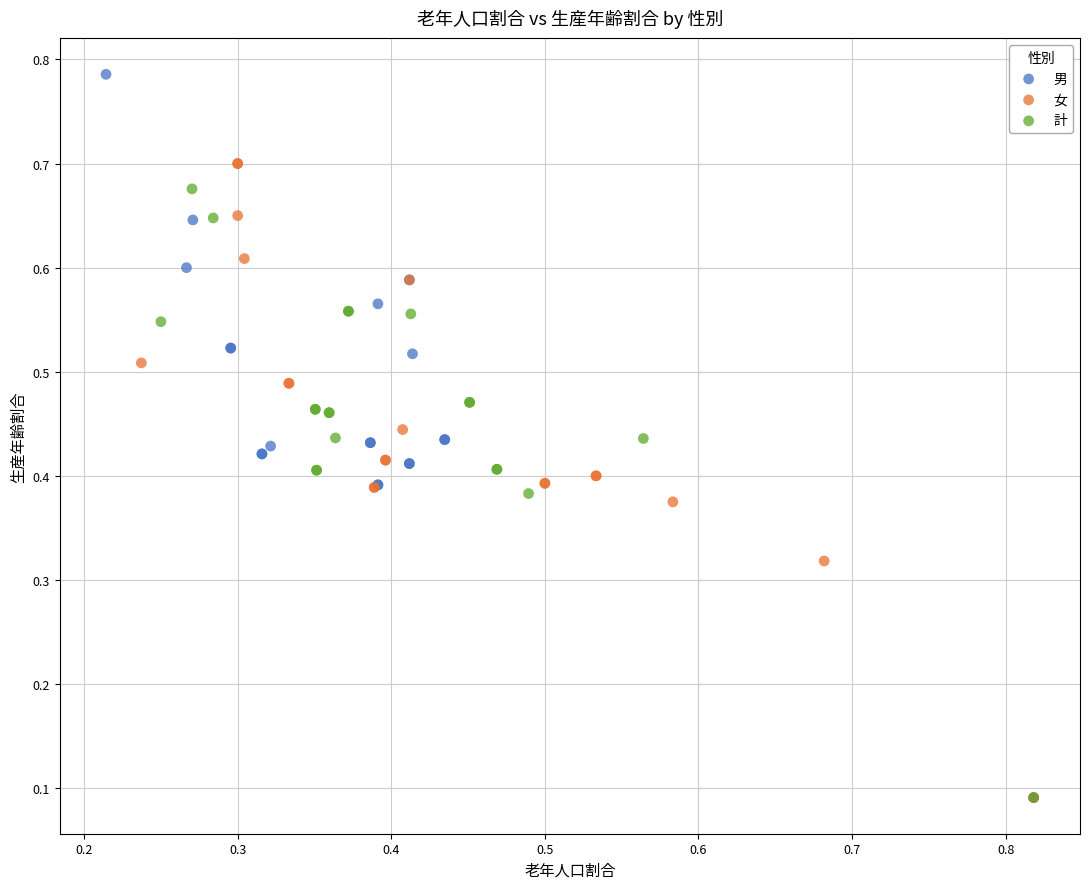

Which series has the widest spread of Y values?

男